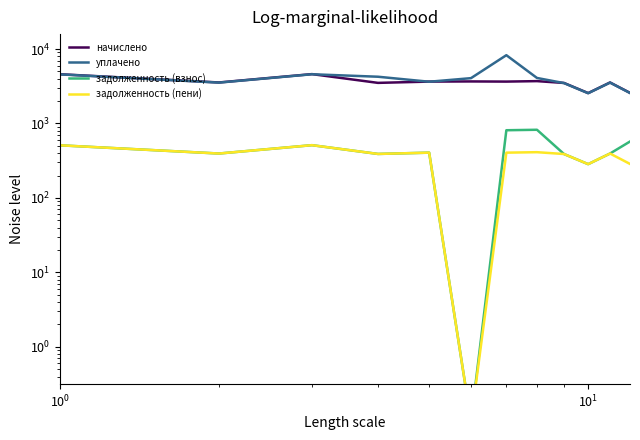

How many lines are shown in the chart?

4